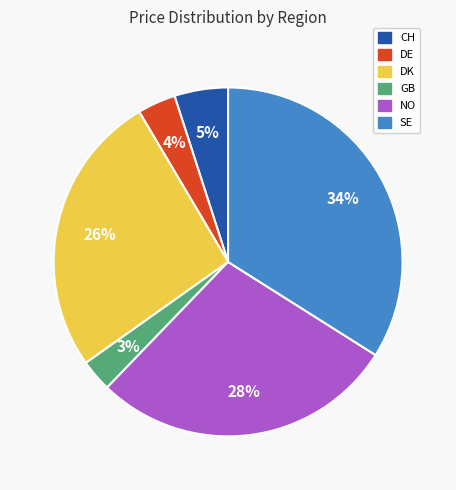

To the nearest percent, what is the average slice percentage?

17%